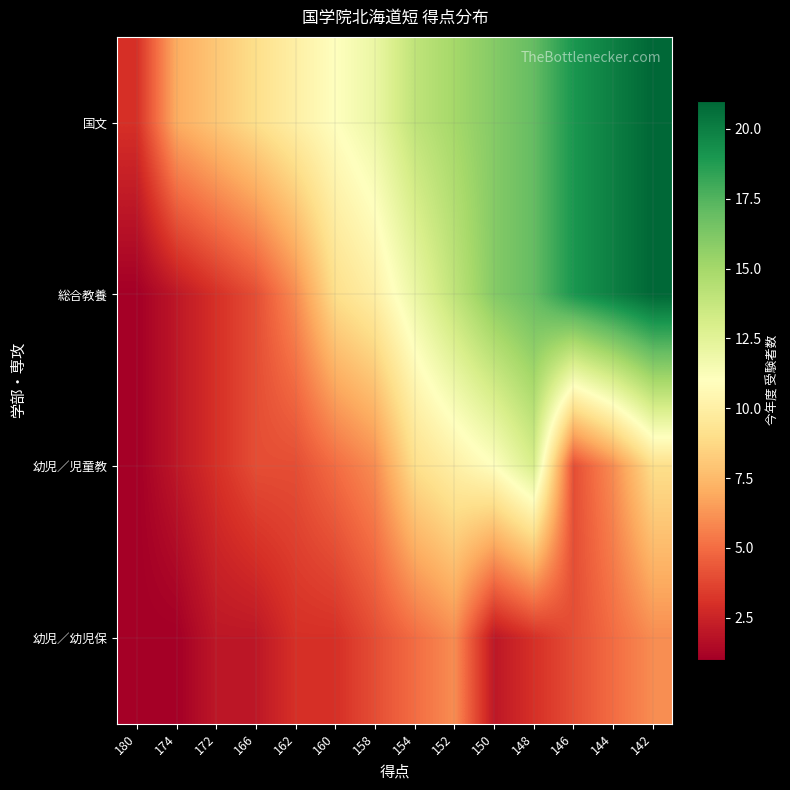

Reading left to right, what are all the values shown in this chart?

国文: 180=3	174=7	172=8	166=9	162=10	160=11	158=12	154=14	152=15	150=16	148=17	146=19	144=20	142=21
総合教養: 180=1	174=2	172=3	166=4	162=6	160=9	158=10	154=12	152=14	150=16	148=17	146=19	144=20	142=21
幼児／児童教: 180=1	174=2	172=3	166=4	162=4	160=5	158=6	154=9	152=10	150=11	148=13	146=4	144=6	142=9
幼児／幼児保: 180=1	174=1	172=2	166=2	162=3	160=3	158=4	154=5	152=6	150=2	148=3	146=4	144=5	142=6